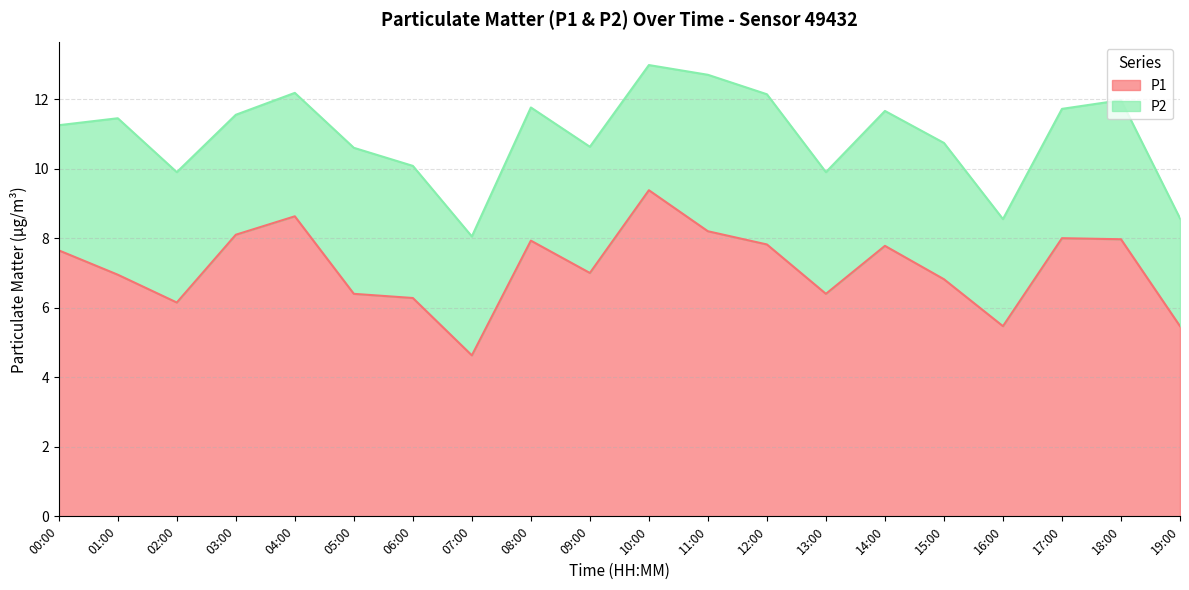

What is the total value across all series at 19:00?

8.6